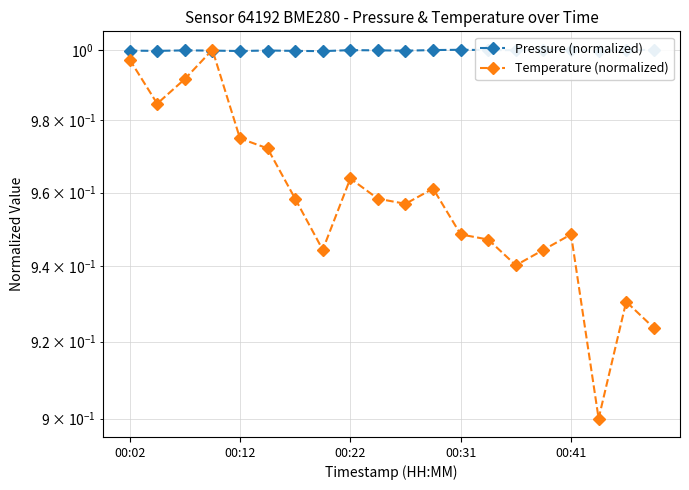

What is the total value across all series at 10?

2.0